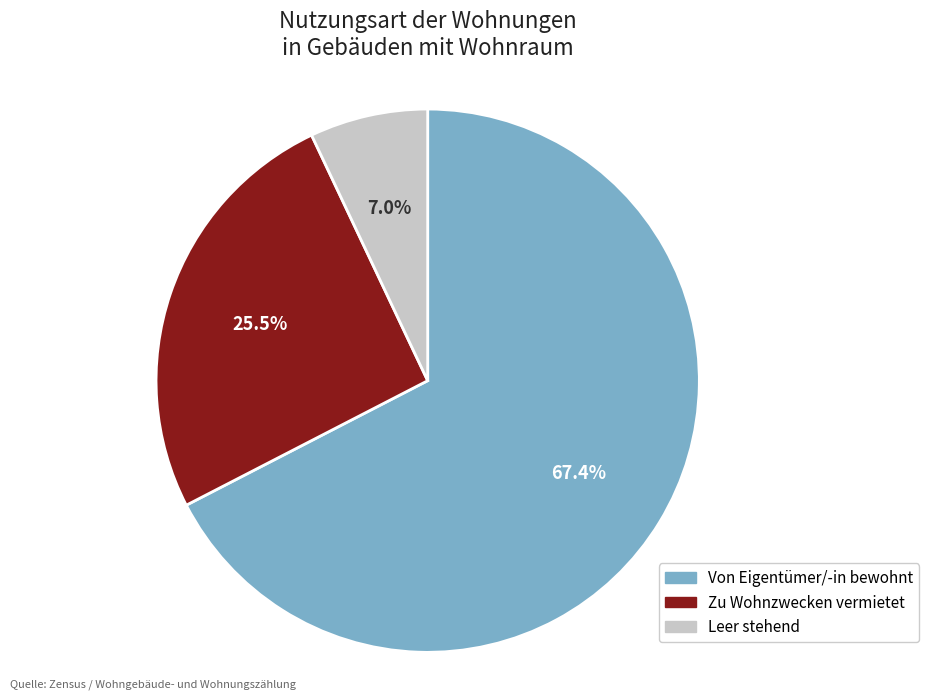

What is the largest slice in the pie chart?

Von Eigentümer/-in bewohnt